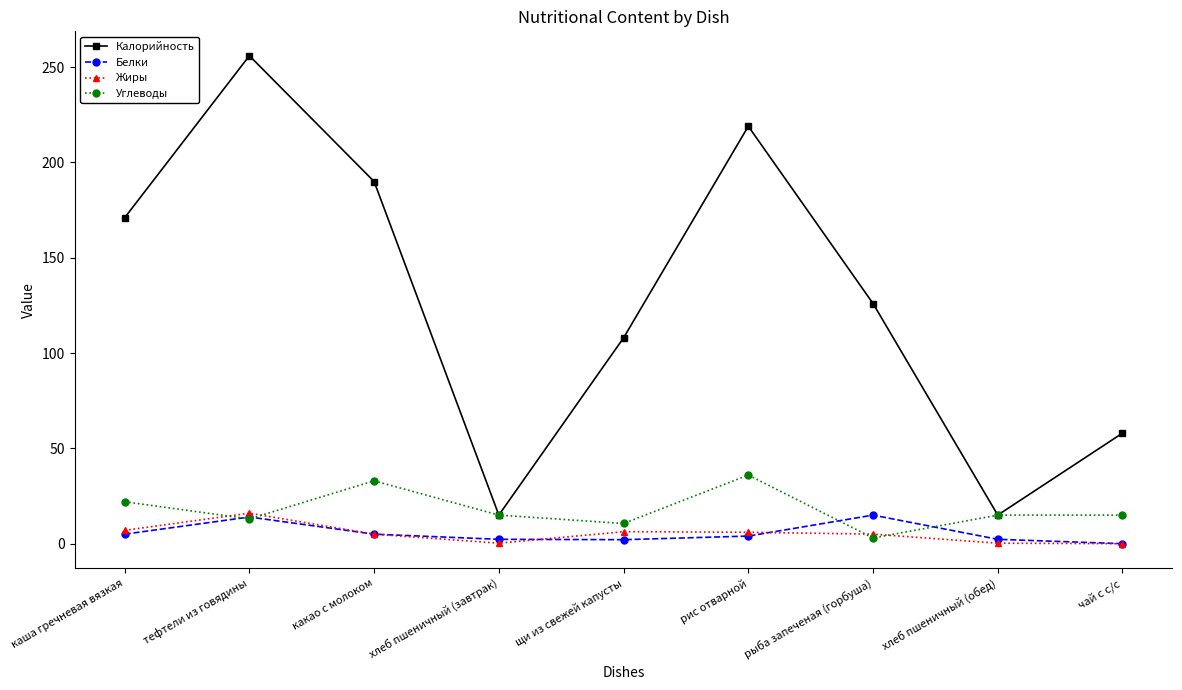

At which category does Белки reach its first local peak?

тефтели из говядины